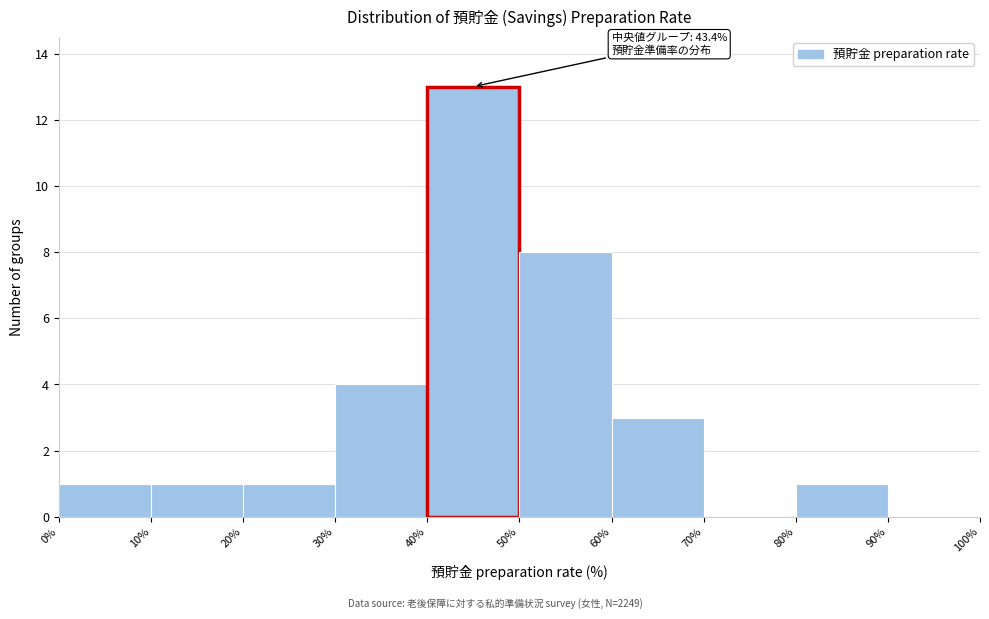

Over which range of the x-axis is the bar tallest?

40% to 50%